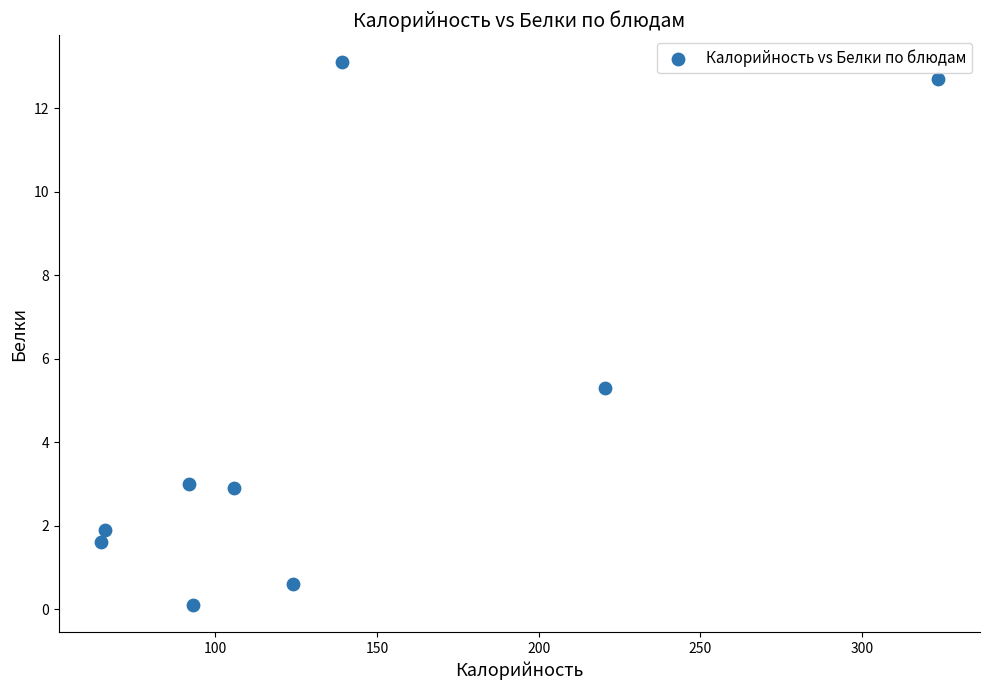

What Y value in the scatter plot is closest to 6?

5.3